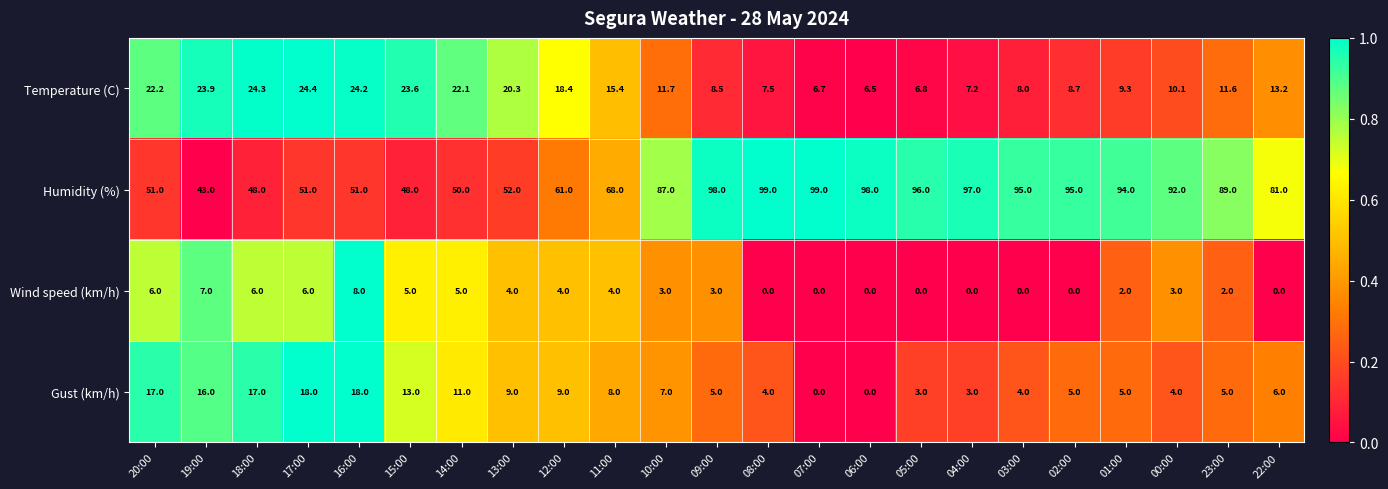

What is the maximum value for Temperature (C)?

24.4